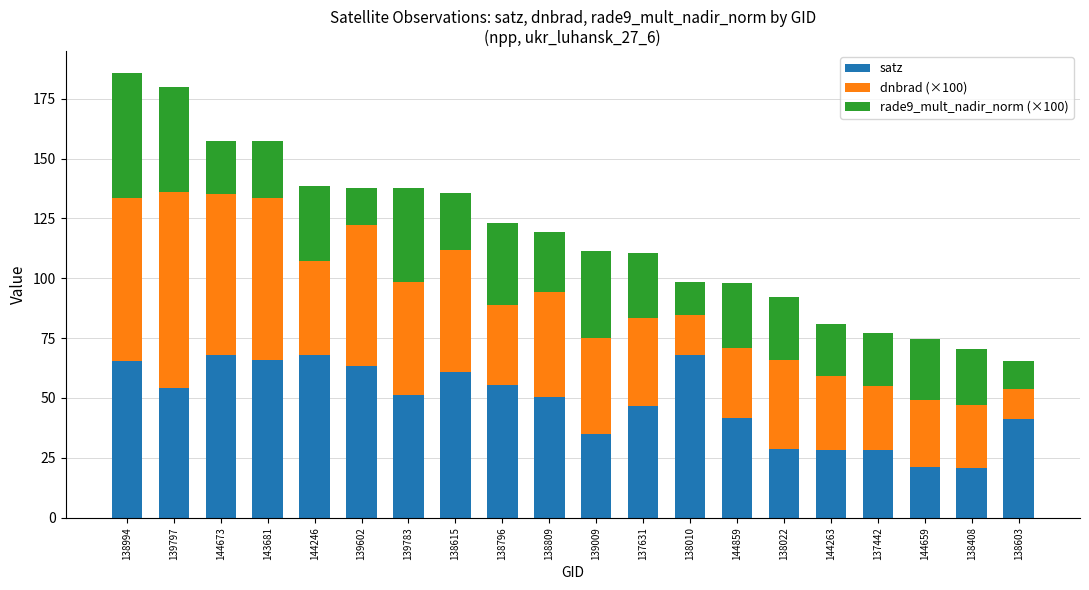

The value of satz at 143681 is 65.9. True or false?

True